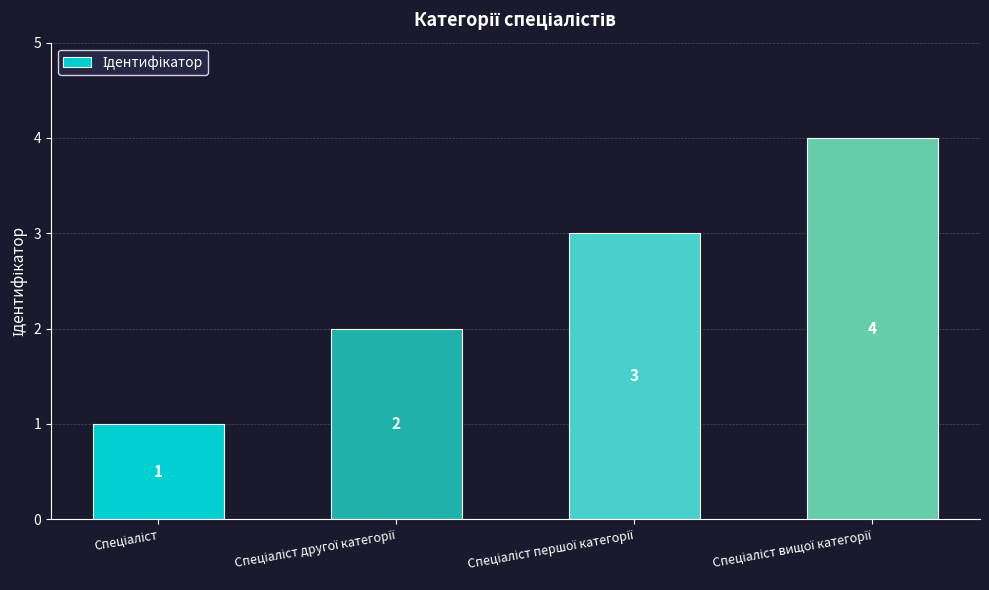

What is the greatest value displayed?

4